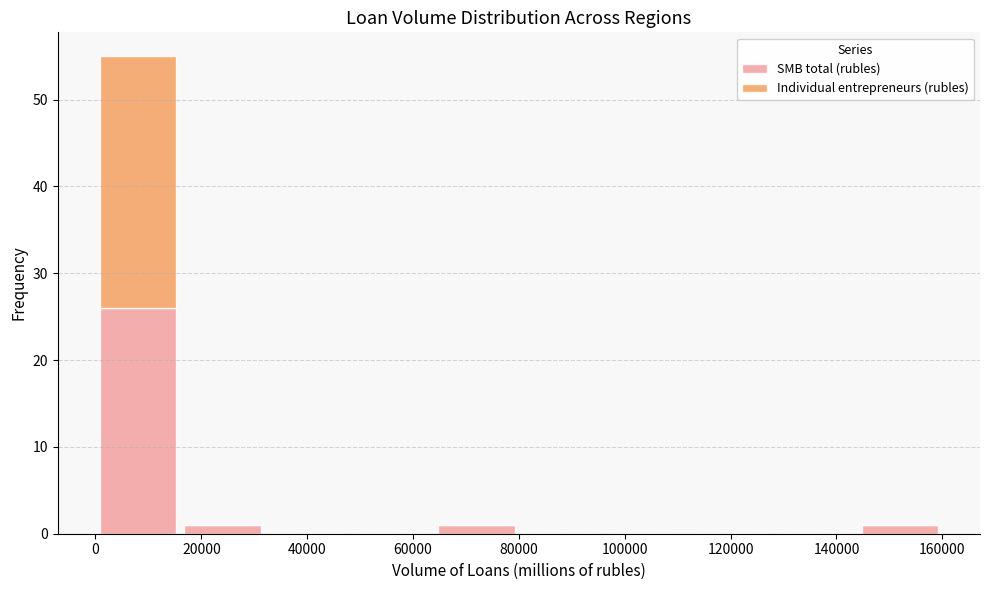

Which range on the x-axis has the tallest stacked bar (by total height)?

0 to 16000